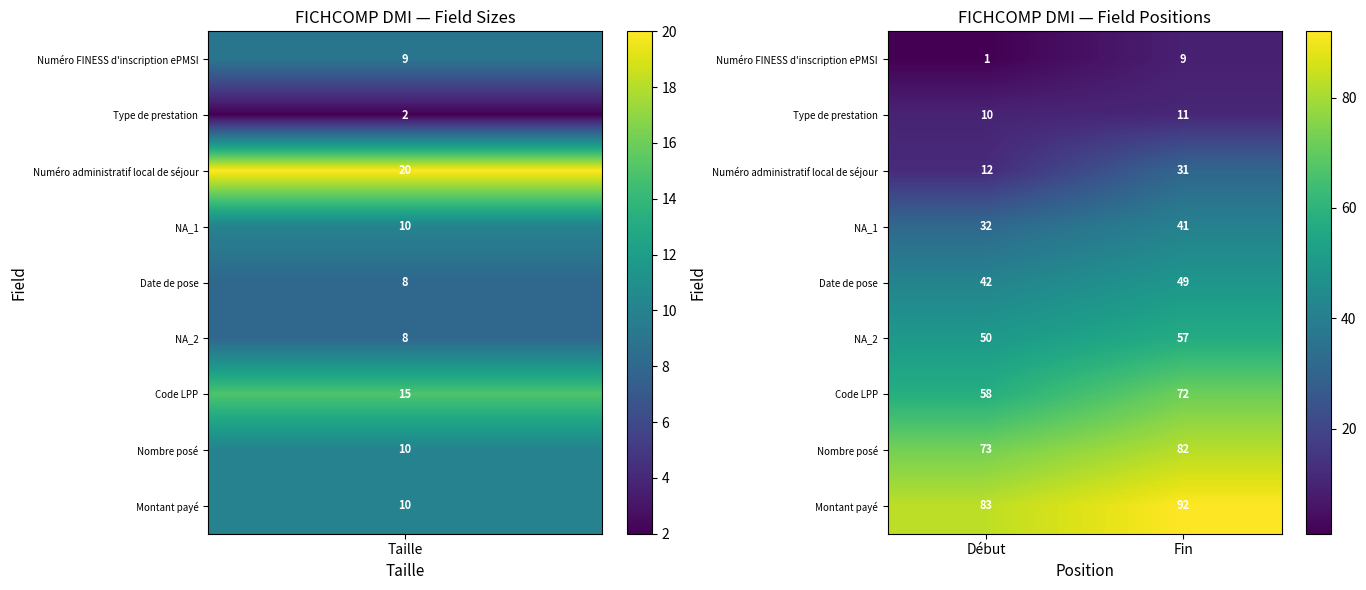

What is the sum of the Numéro FINESS d'inscription ePMSI values at Fin and Début?

10